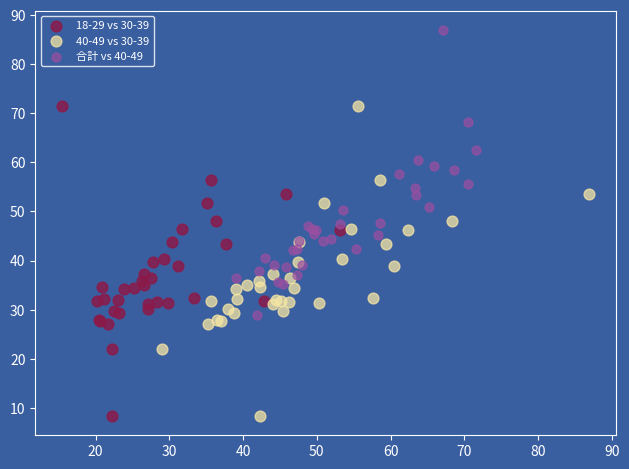

Which series contains the highest Y value?

合計 vs 40-49